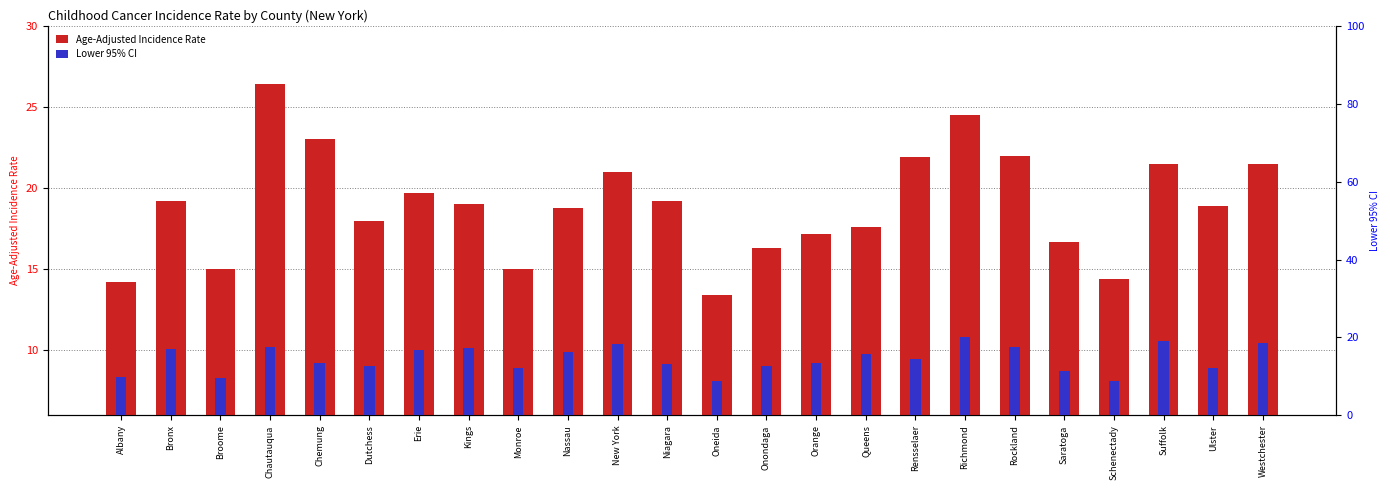

How many values in the Age-Adjusted Incidence Rate series exceed 19?

11